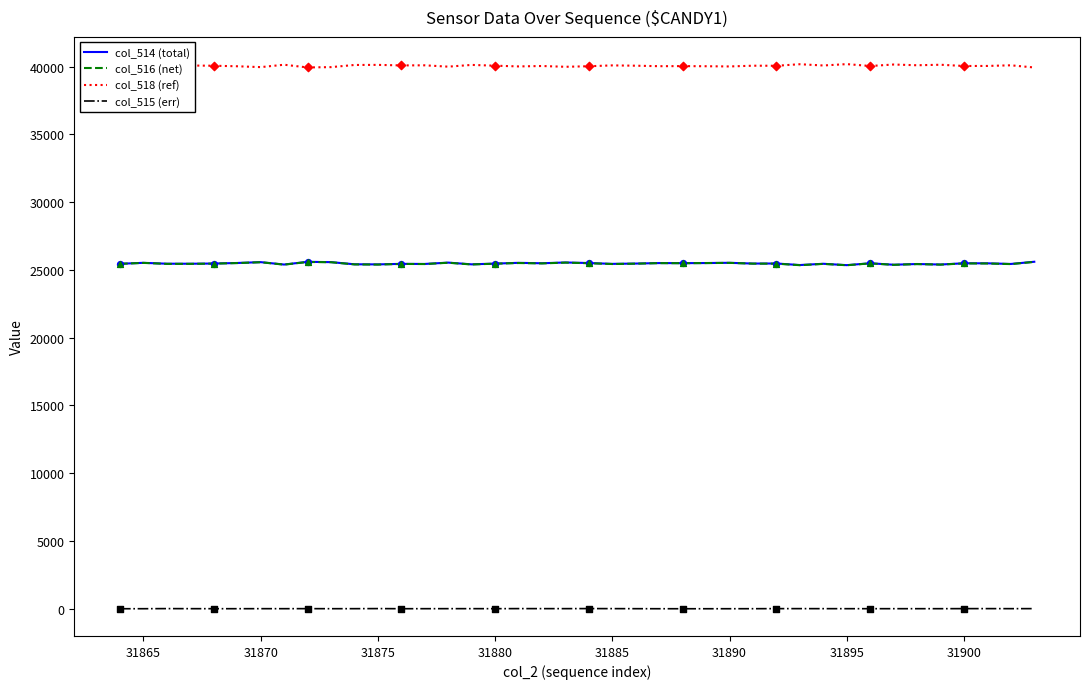

What is the maximum value shown in the chart?

40183